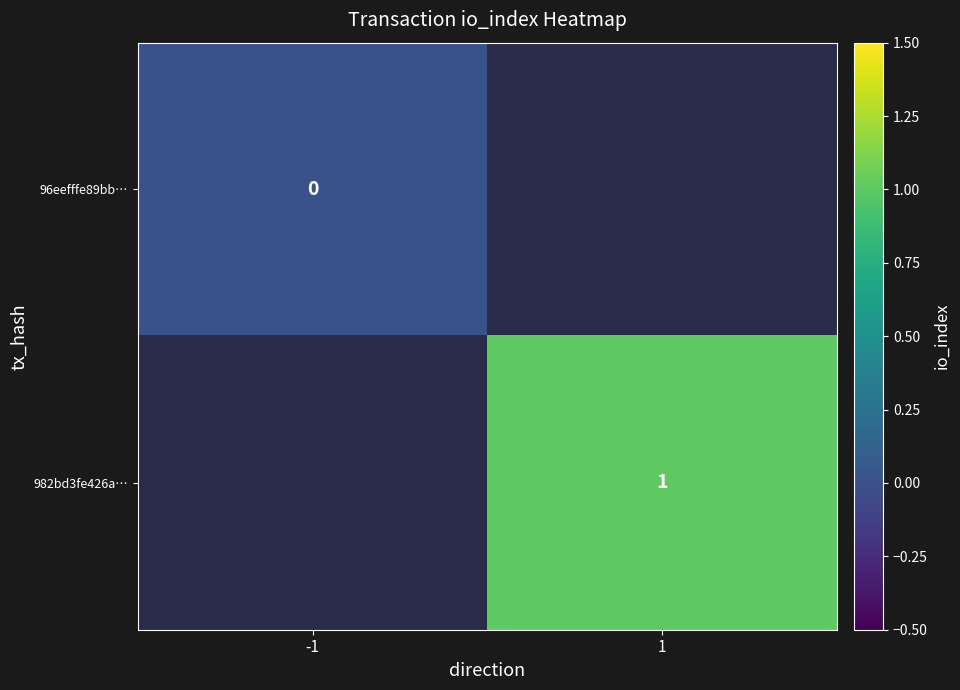

Count the number of data series in this chart.

2